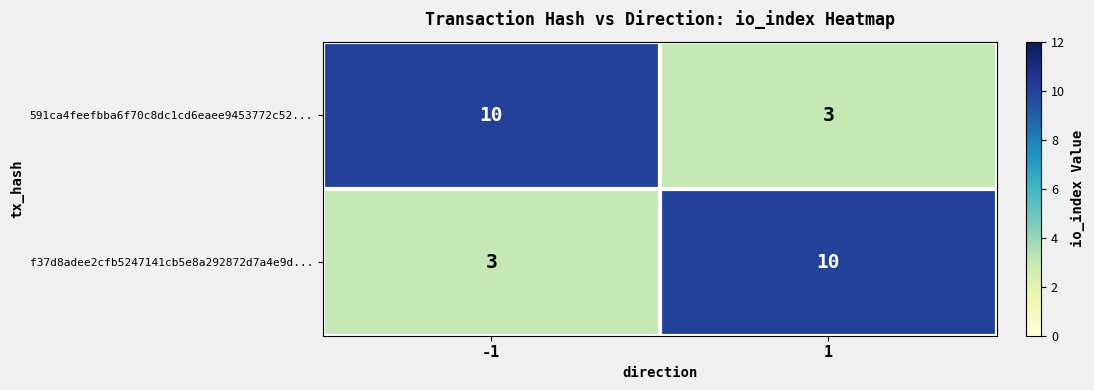

Rank the categories by f37d8adee2cfb5247141cb5e8a292872d7a4e9d... value from lowest to highest.

-1, 1